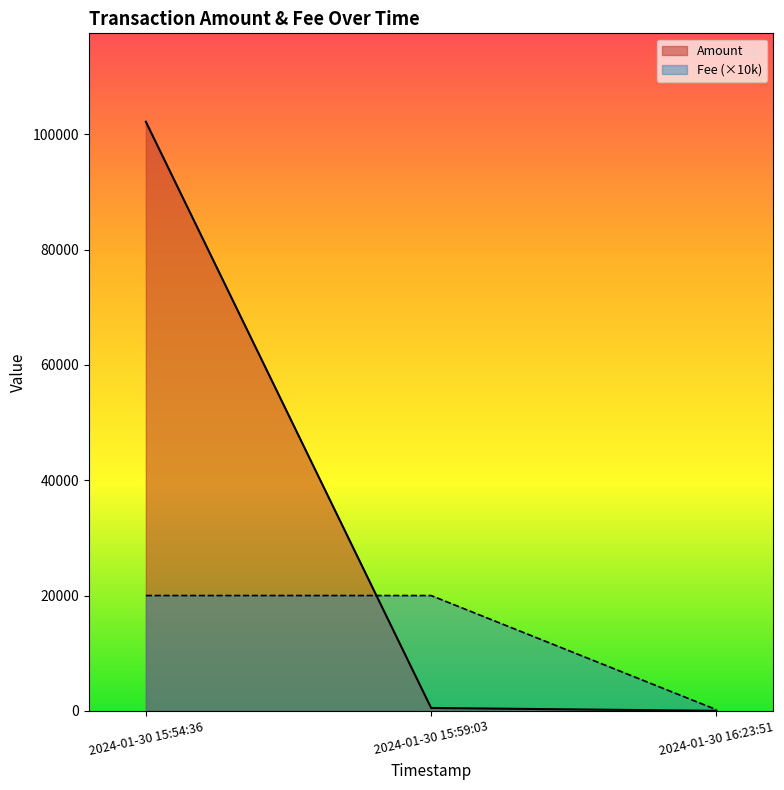

The value of Amount at 2024-01-30 16:23:51 is 0.0. True or false?

False